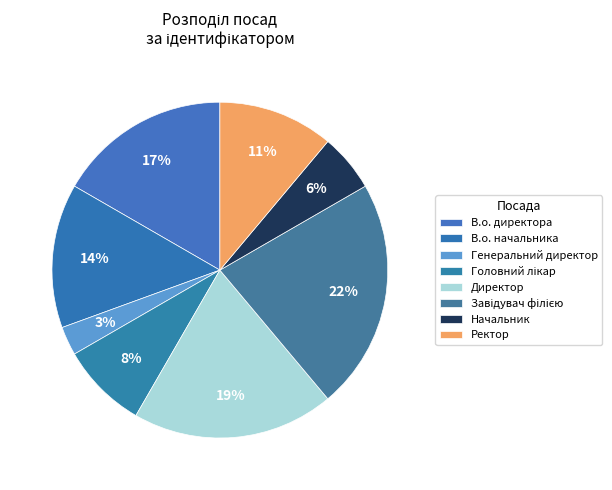

Which slice is the smallest?

Генеральний директор